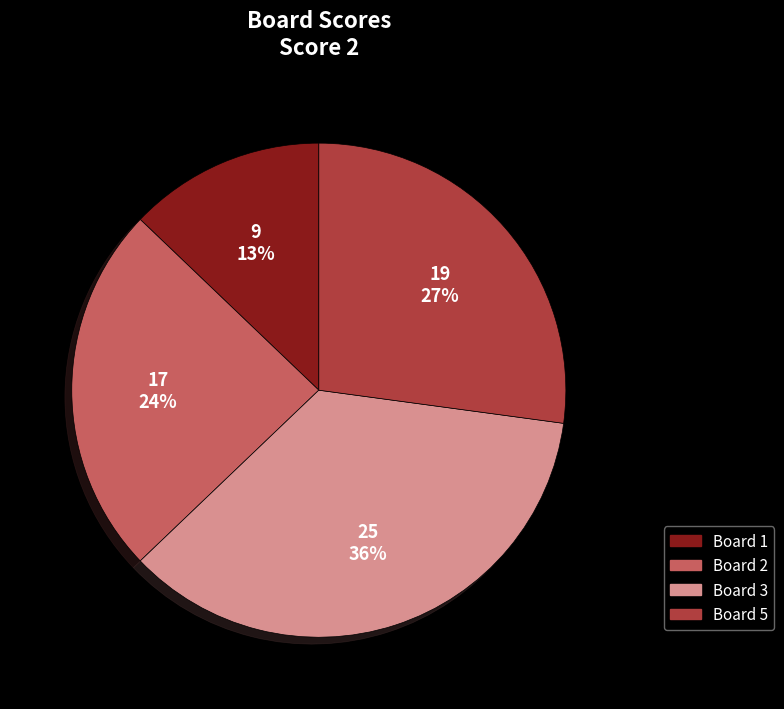

Is the sum of Board 3 and Board 1 greater than half?

No